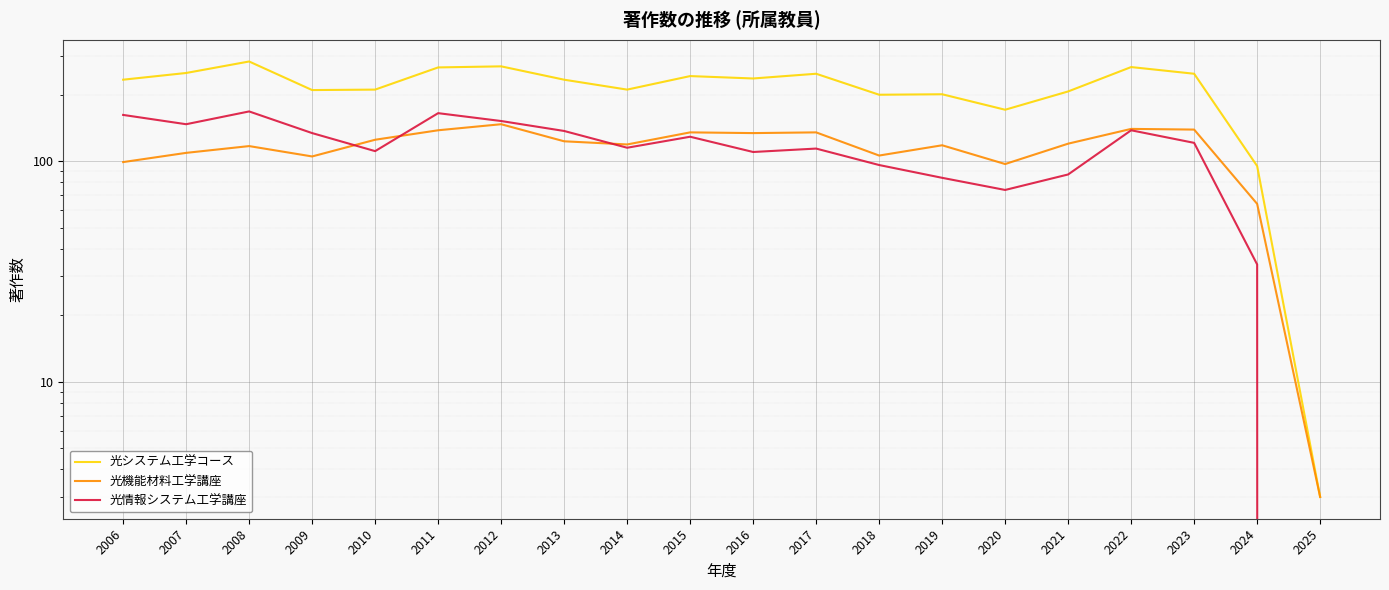

How many lines are shown in the chart?

3